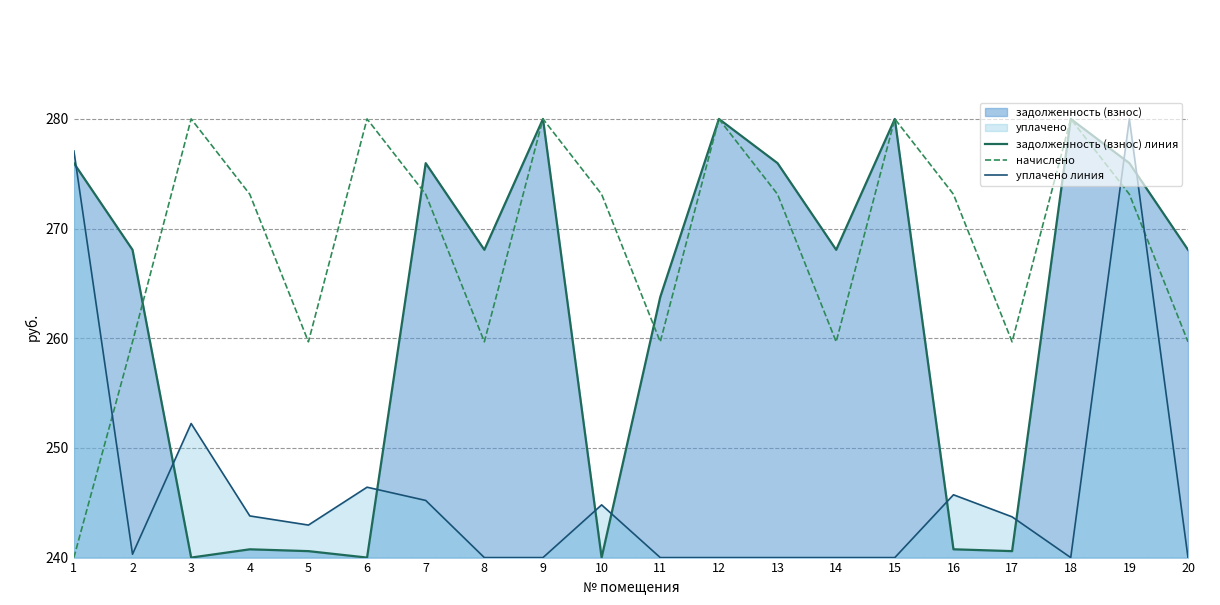

Reading left to right, transcribe all the data shown in this chart.

задолженность (взнос) линия: 1=276.0	2=268.1	3=240.0	4=240.8	5=240.6	6=240.0	7=276.0	8=268.1	9=280.0	10=240.0	11=263.8	12=280.0	13=276.0	14=268.1	15=280.0	16=240.8	17=240.6	18=280.0	19=276.0	20=268.1
начислено: 1=240.0	2=259.7	3=280.0	4=273.1	5=259.7	6=280.0	7=273.1	8=259.7	9=280.0	10=273.1	11=259.7	12=280.0	13=273.1	14=259.7	15=280.0	16=273.1	17=259.7	18=280.0	19=273.1	20=259.7
уплачено линия: 1=277.1	2=240.3	3=252.2	4=243.8	5=243.0	6=246.4	7=245.2	8=240.0	9=240.0	10=244.8	11=240.0	12=240.0	13=240.0	14=240.0	15=240.0	16=245.7	17=243.7	18=240.0	19=280.0	20=240.0